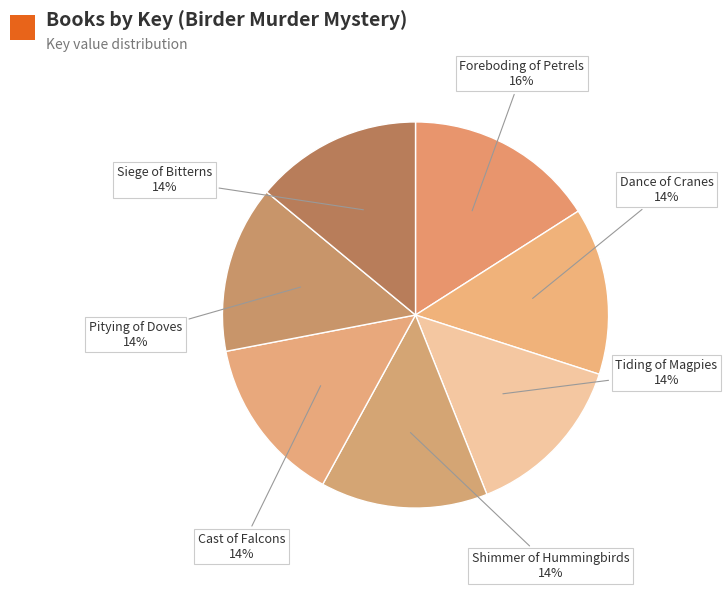

Combined, do Siege of Bitterns and Cast of Falcons account for over 50%?

No